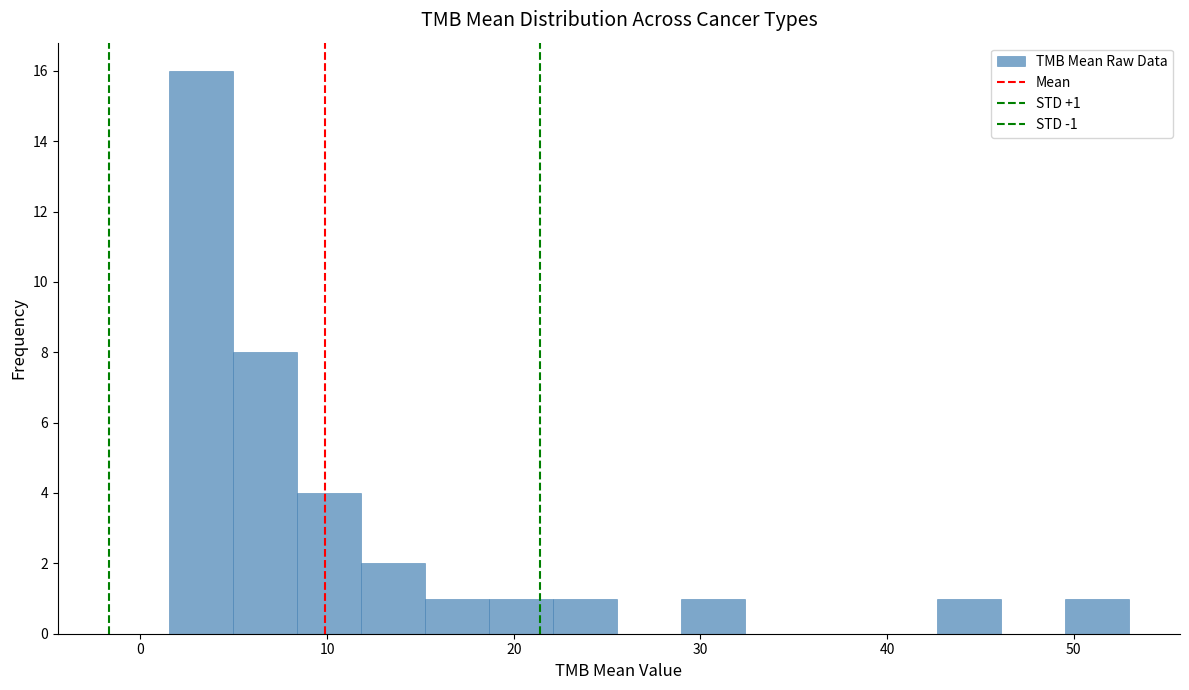

Around what value on the x-axis is the tallest bar? Give the approximate position of its centre, as read against the axis.

3